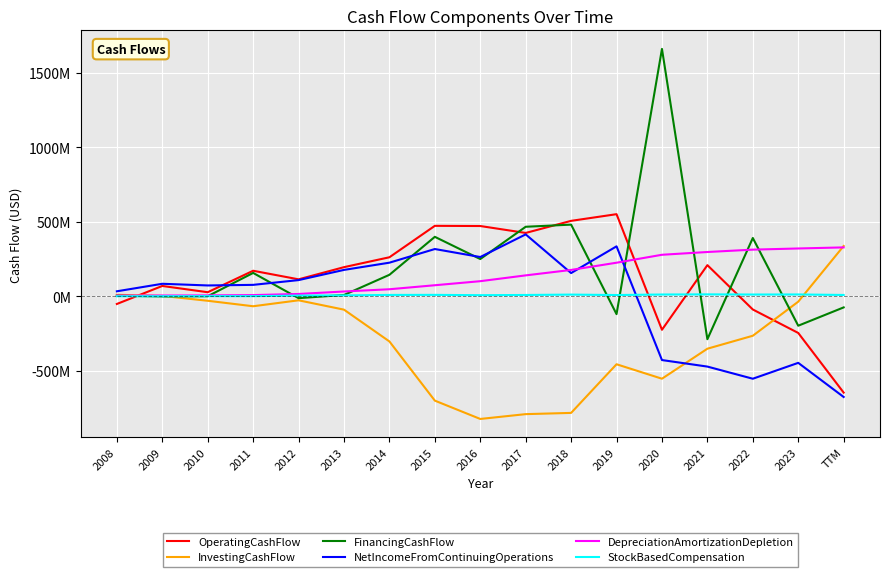

How many interior local peaks does the NetIncomeFromContinuingOperations series have?

5